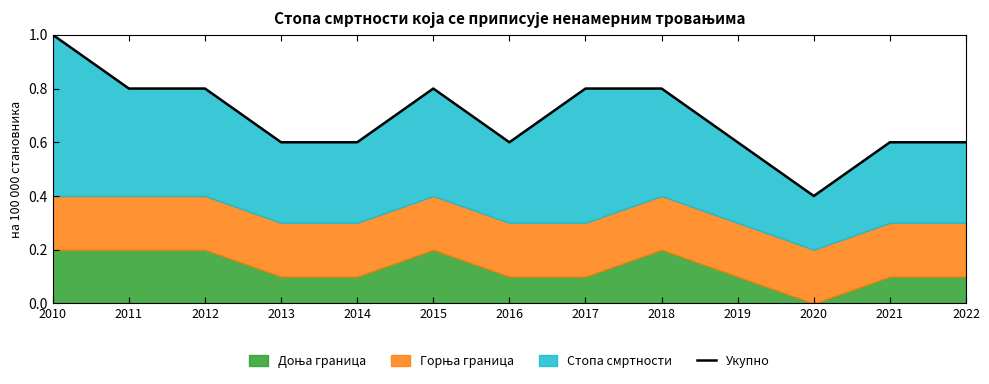

Is it true that the value at 2020 is 0.4?

True